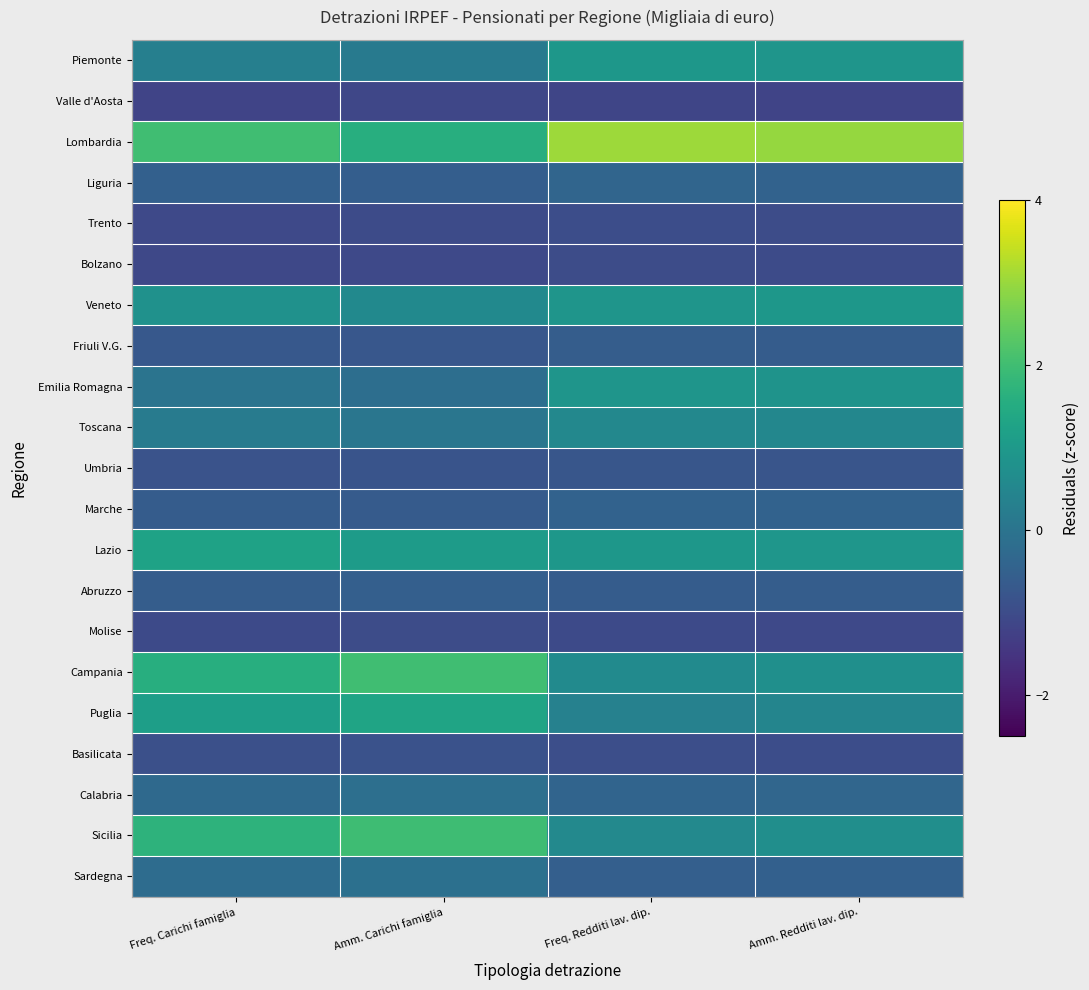

List the series in order of their peak value, highest first.

Lombardia, Campania, Sicilia, Puglia, Lazio, Piemonte, Veneto, Emilia Romagna, Toscana, Sardegna, Calabria, Liguria, Marche, Abruzzo, Friuli V.G., Umbria, Basilicata, Trento, Bolzano, Molise, Valle d'Aosta